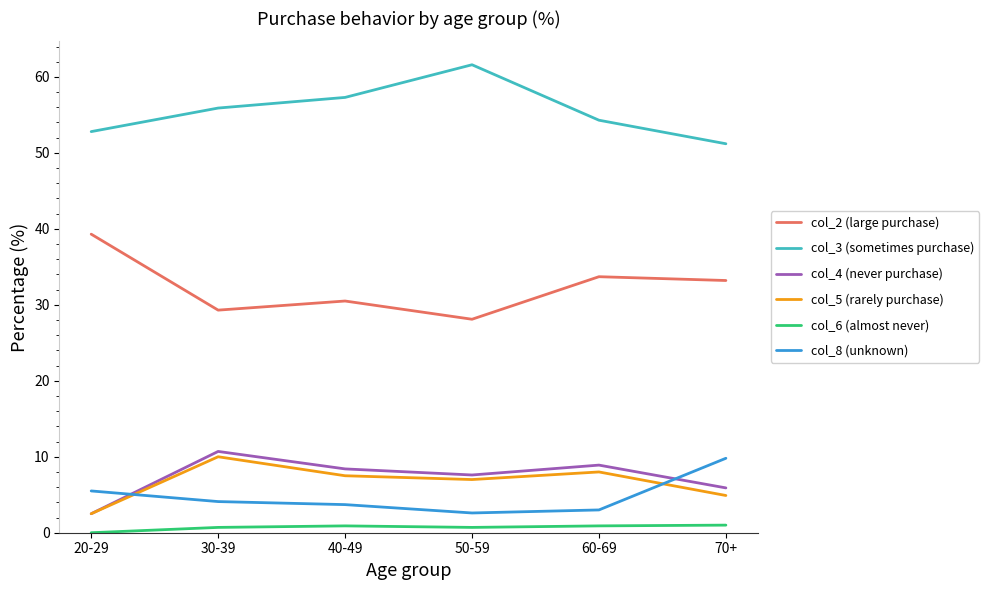

What is the difference between the col_2 (large purchase) values at 40-49 and 70+?

2.7